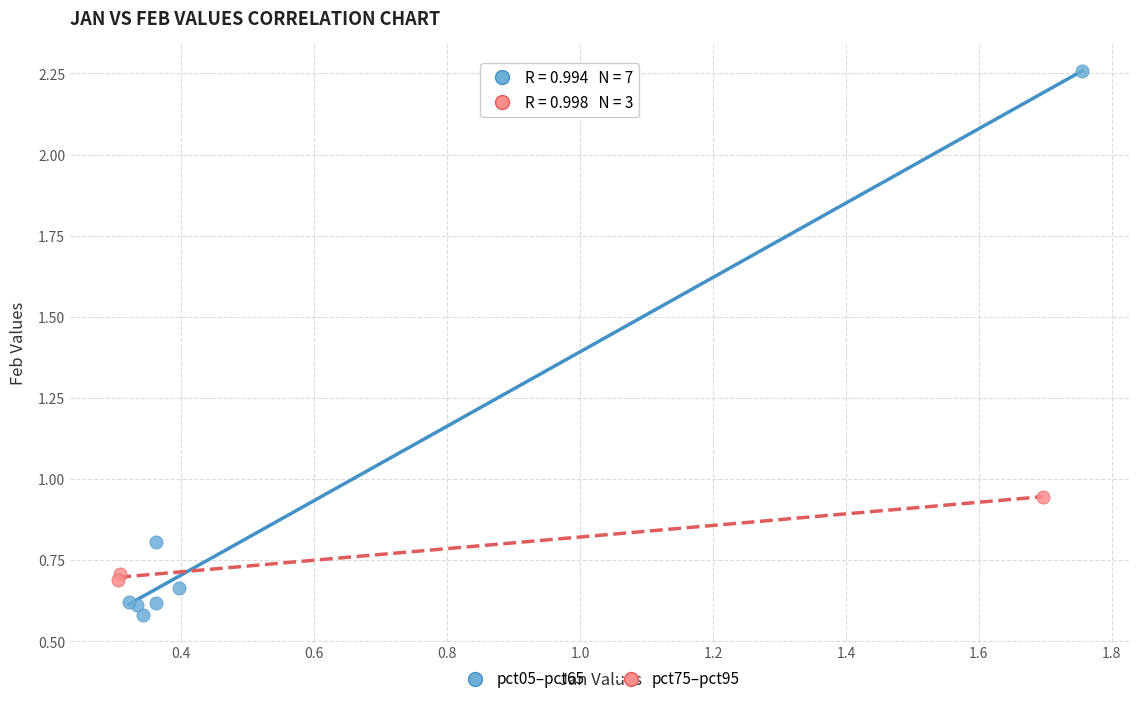

Which series contains the lowest Y value?

pct05–pct65